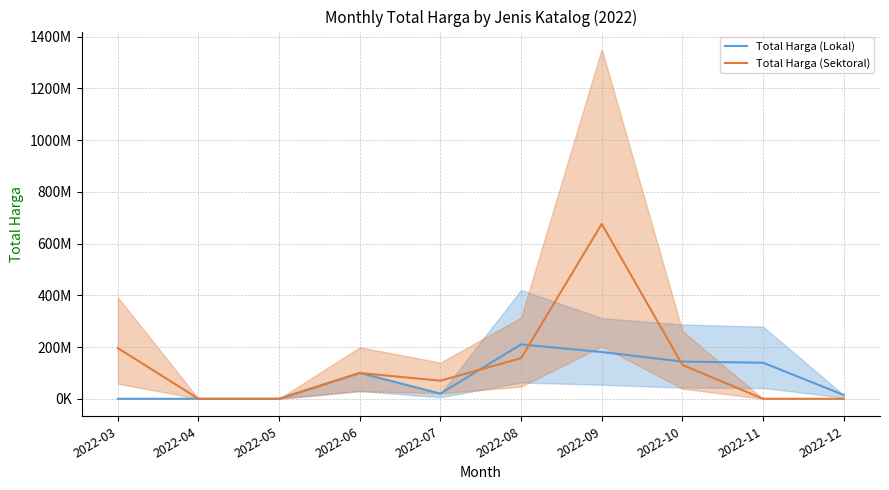

In Total Harga (Lokal), how many points are lower than both neighbors (excluding endpoints)?

1